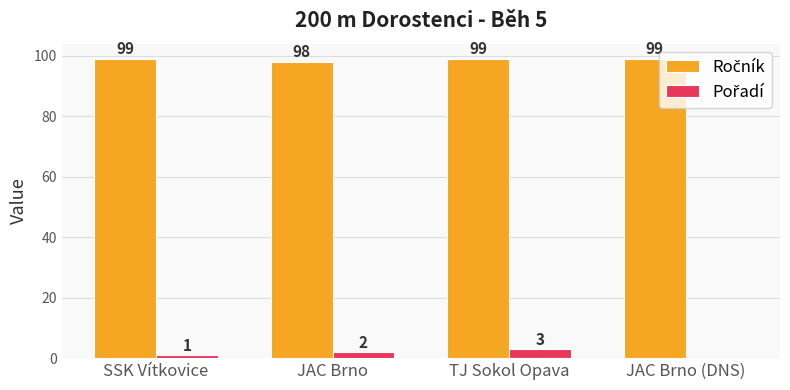

How many data points does each series have?

4